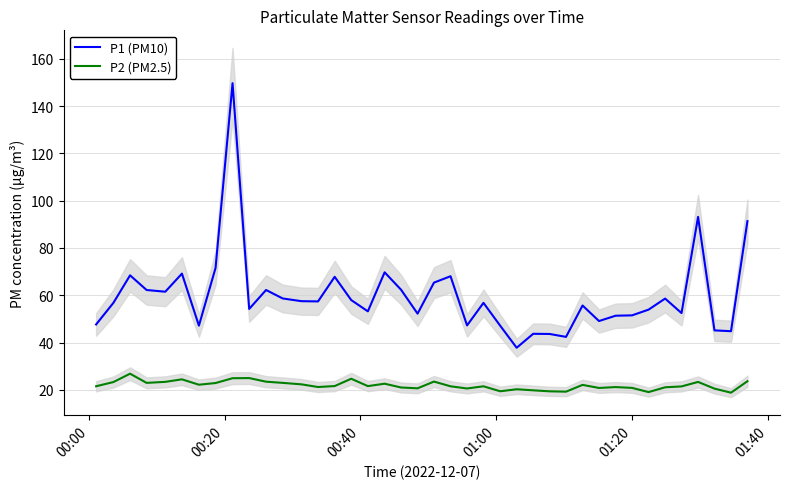

What are all the series names shown in the legend?

P1 (PM10), P2 (PM2.5)